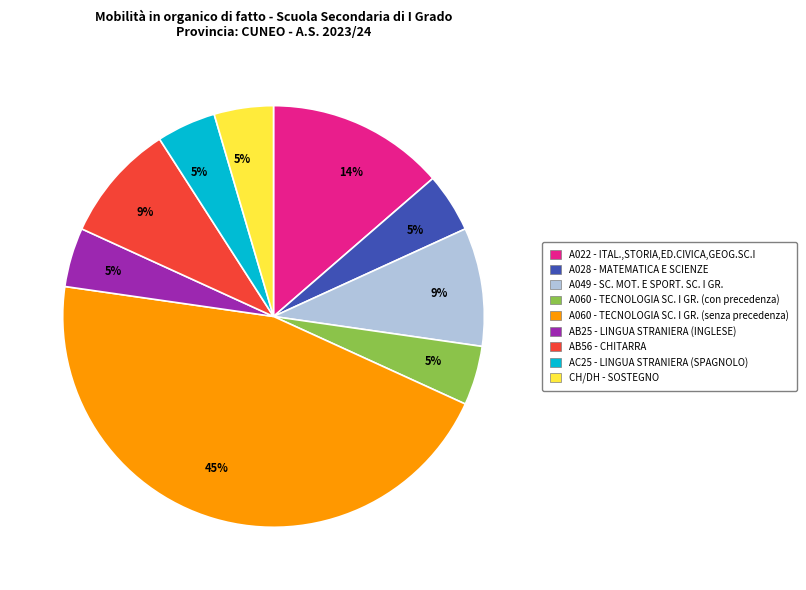

How many slices are in this pie chart?

9